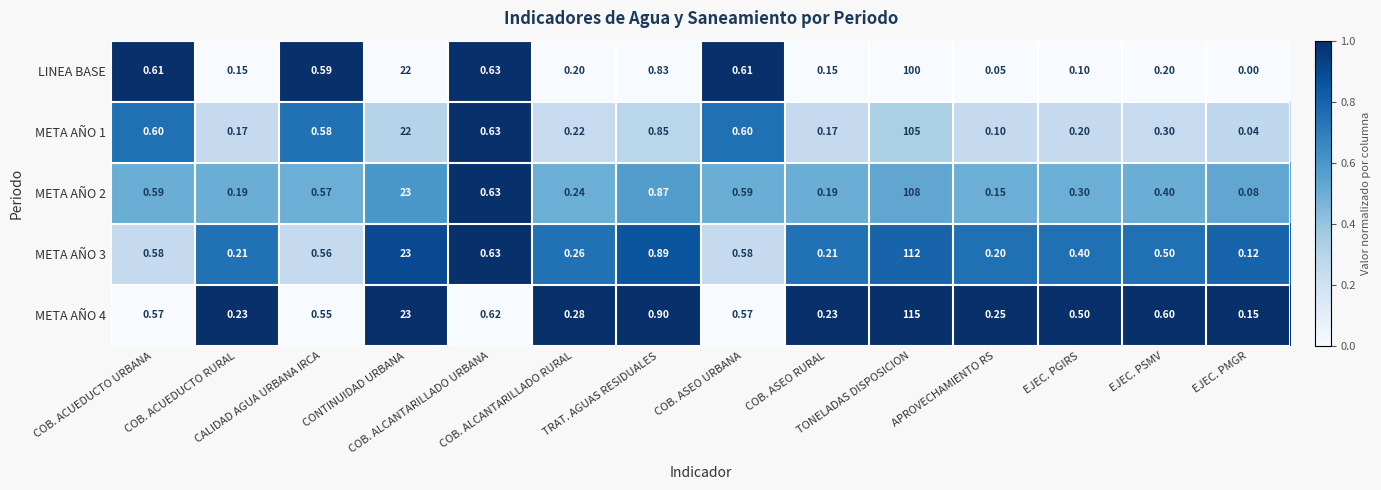

At which category is the sum across all series the highest?

TONELADAS DISPOSICION